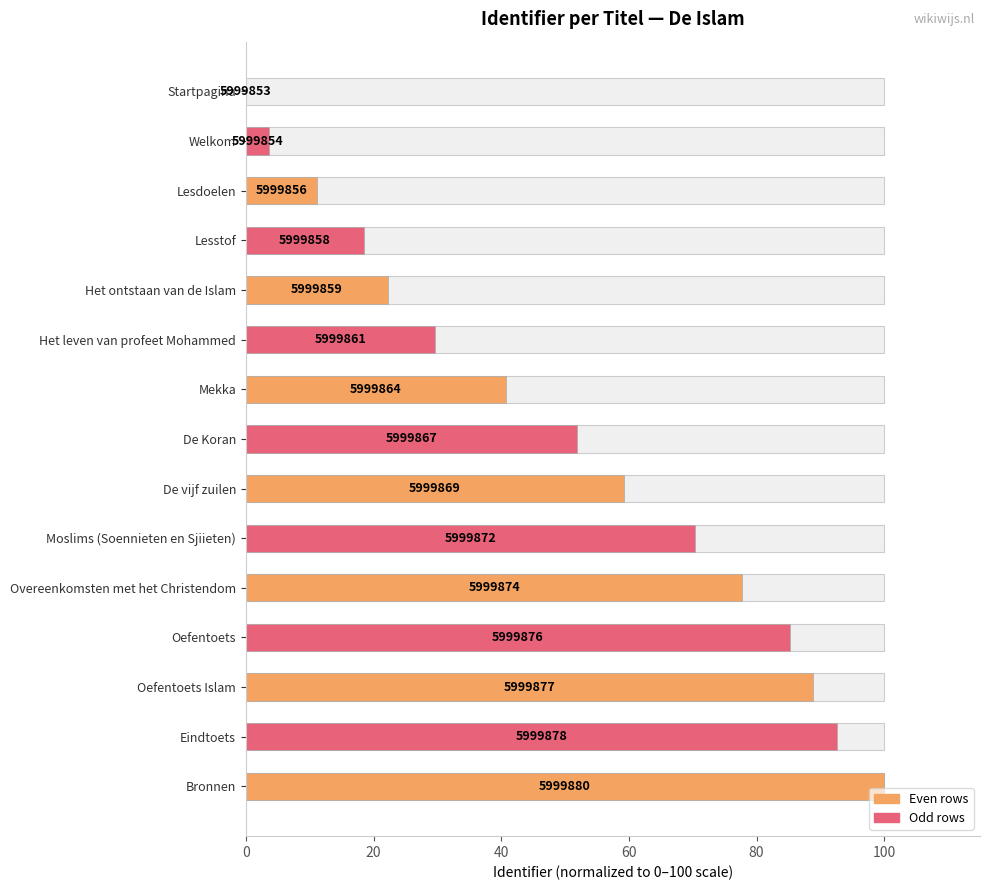

What is the maximum value shown in the chart?

100.0